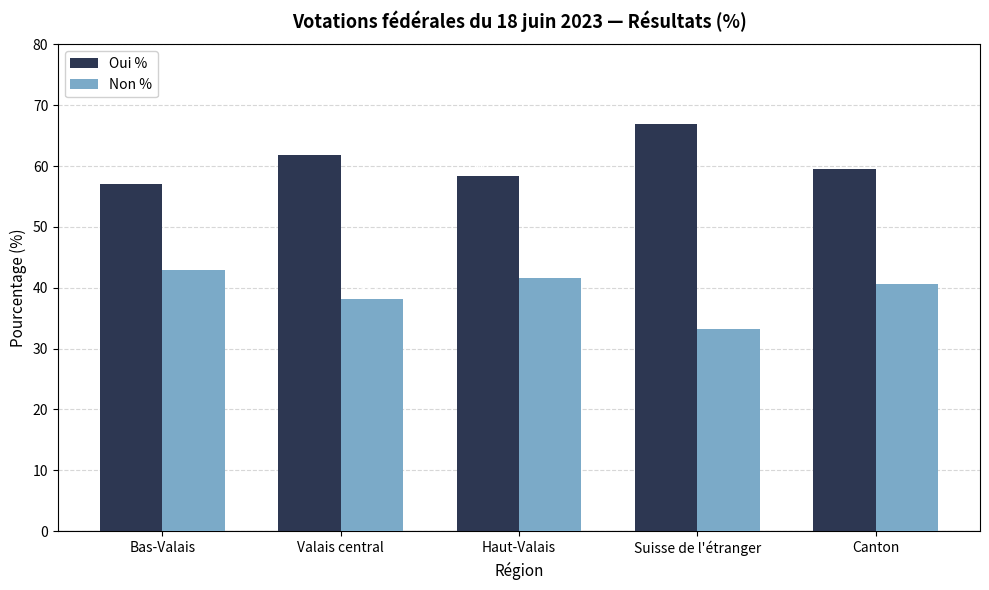

The Non % series shows 41.6 at Haut-Valais. True or false?

True